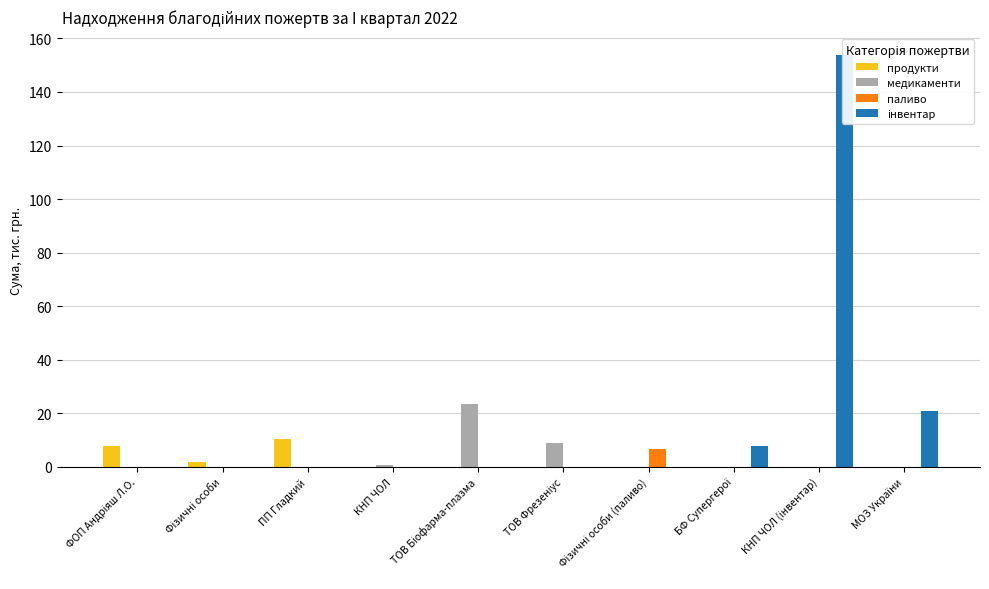

What are all the series names shown in the legend?

продукти, медикаменти, паливо, інвентар